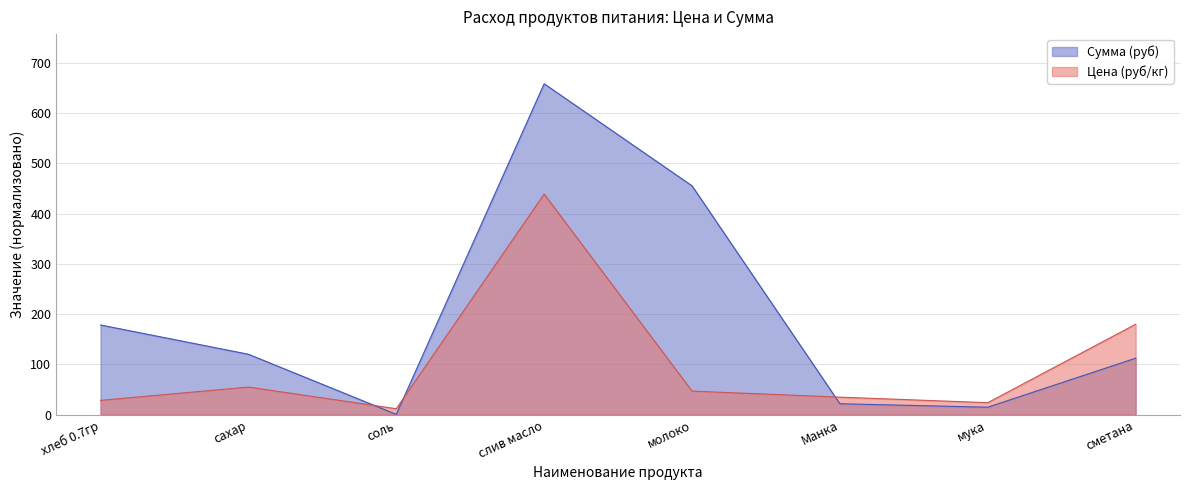

Reading left to right, extract all data points from this chart.

Цена (руб/кг): 28.6	55.0	12.0	438.9	47.0	35.0	24.0	180.0
Сумма (руб): 178.6	120.3	0.8	658.3	455.3	21.9	15.0	112.5